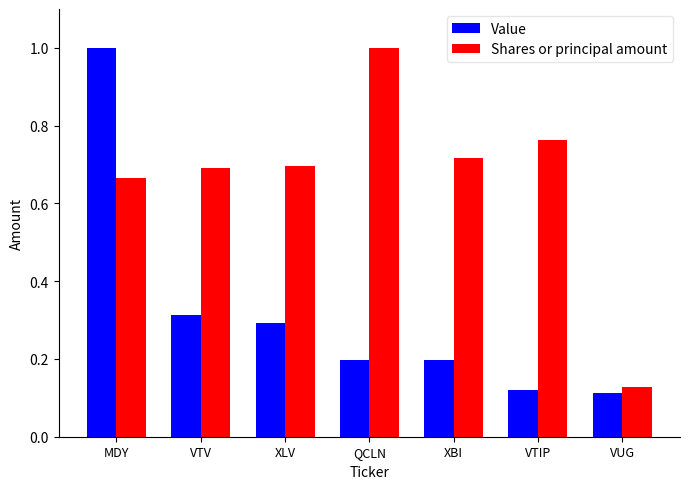

At how many categories does at least one series exceed 0?

7